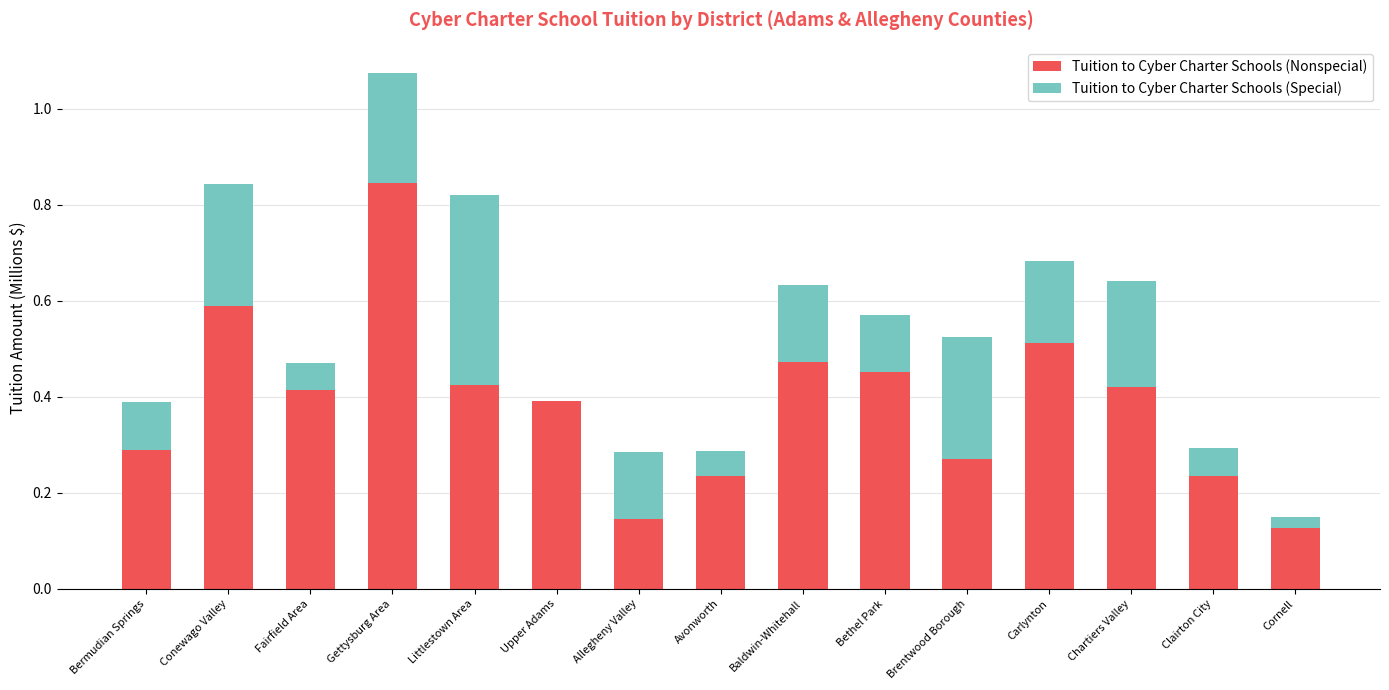

Count the Tuition to Cyber Charter Schools (Nonspecial) values in the range 0 to 1.

15